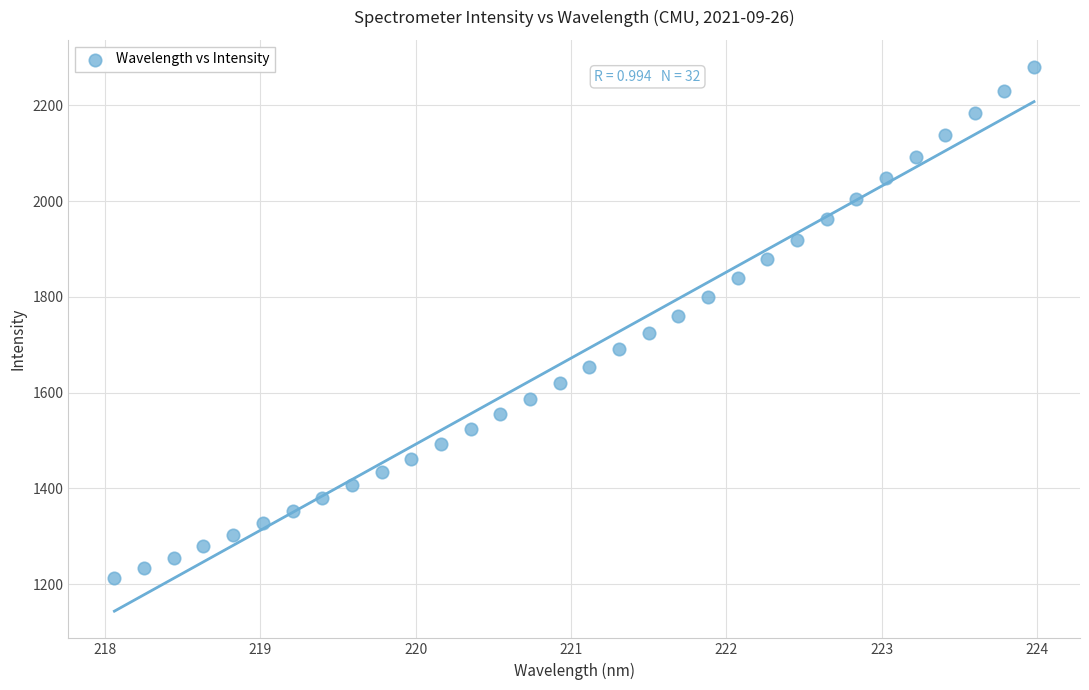

What is the range of Y values (max minus min)?

1067.2